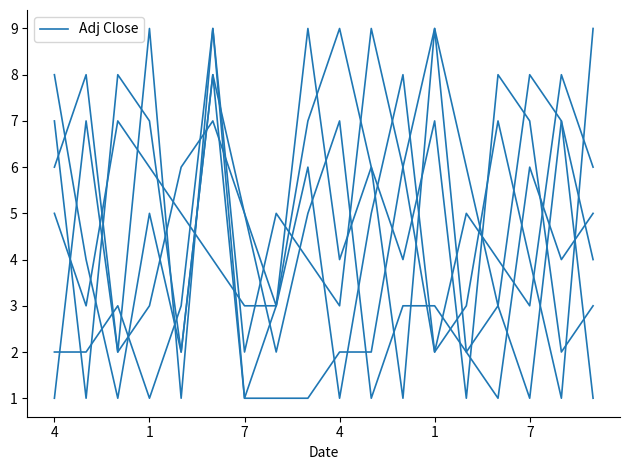

Reading right to left, list all the values displayed in this chart.

col_3: 6	8	3	4	5	2	6	9	3	4	5	2	9	1	9	2	7	1
col_7: 4	7	1	3	2	9	1	6	9	7	3	1	8	2	5	1	4	8
col_5: 3	2	7	8	1	7	4	6	4	9	3	5	7	6	3	2	8	6
col_2: 9	1	4	7	3	2	8	5	1	6	3	3	4	5	6	7	3	5
col_4: 5	4	6	1	2	3	3	1	7	5	2	5	8	2	7	8	1	7
col_6: 1	7	8	3	6	9	6	2	2	1	1	1	9	3	1	3	2	2